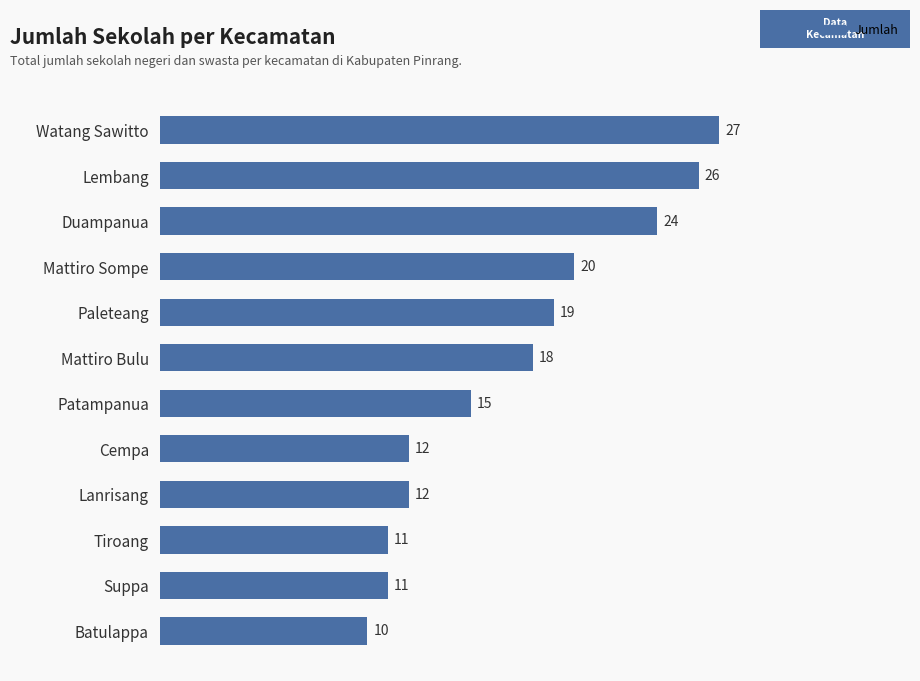

Are the bars horizontal?

Yes